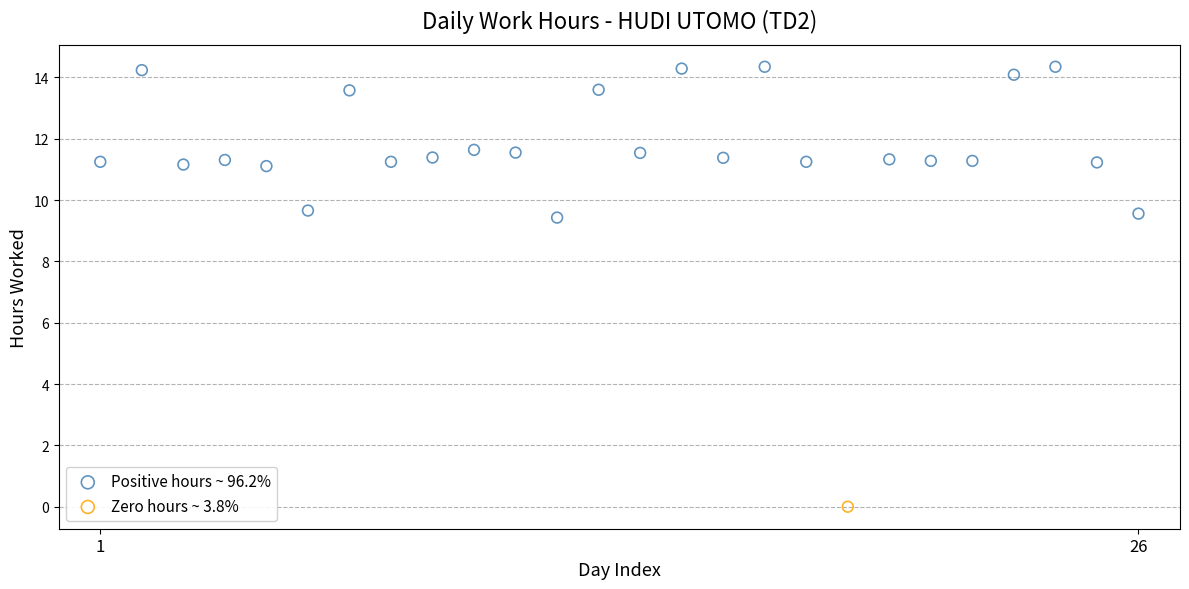

What are all the series names shown in the legend?

Positive hours ~ 96.2%, Zero hours ~ 3.8%